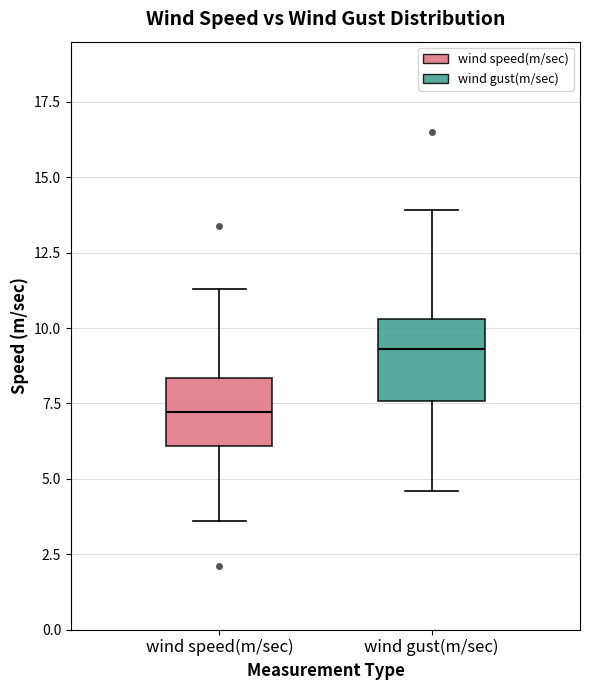

Which box has the lowest median line?

wind speed(m/sec)